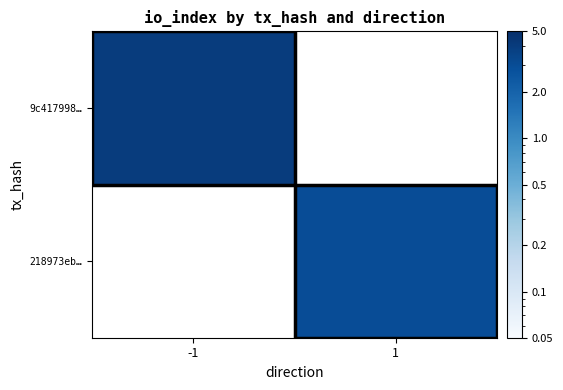

The 9c417998… series shows 4.0 at -1. True or false?

True